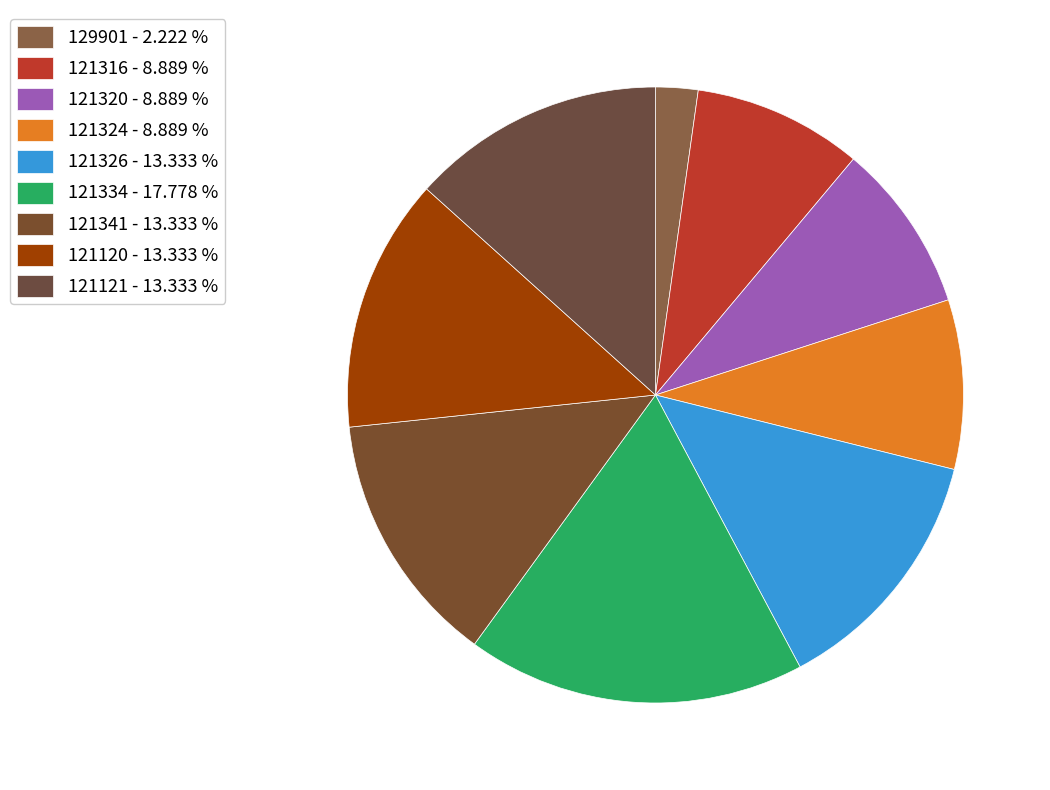

Rank the categories by value from highest to lowest.

121334, 121326, 121341, 121120, 121121, 121316, 121320, 121324, 129901